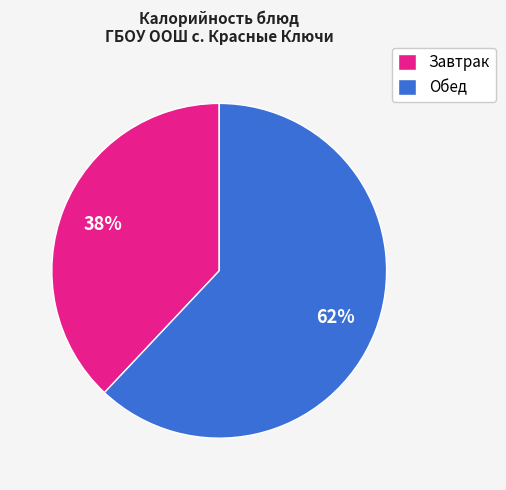

Which has a higher value, Обед or Завтрак?

Обед